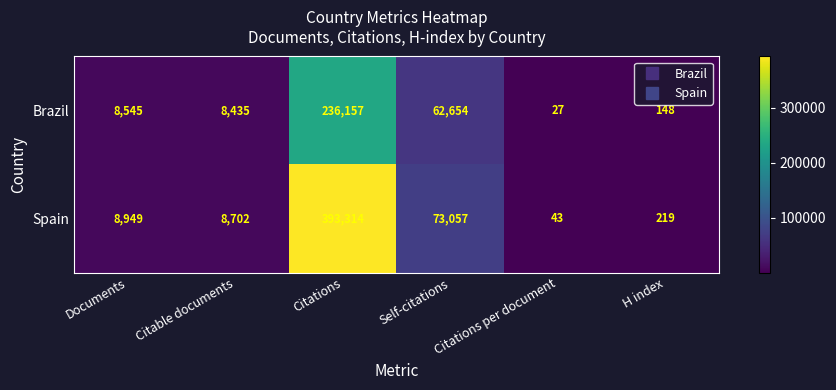

At how many categories does at least one series exceed 388950?

1